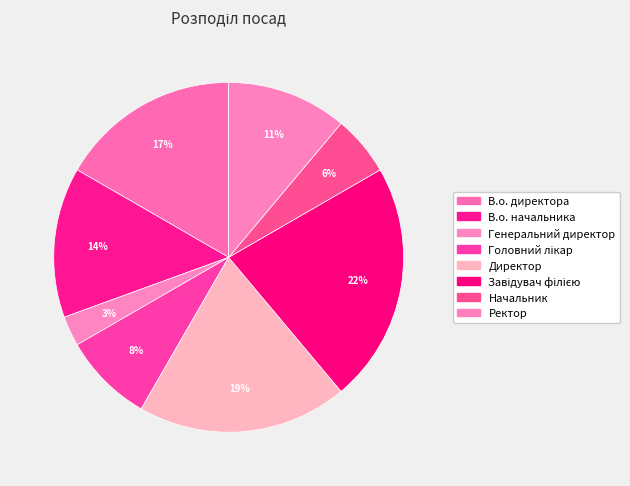

Rank the categories by value from highest to lowest.

Завідувач філією, Директор, В.о. директора, В.о. начальника, Ректор, Головний лікар, Начальник, Генеральний директор